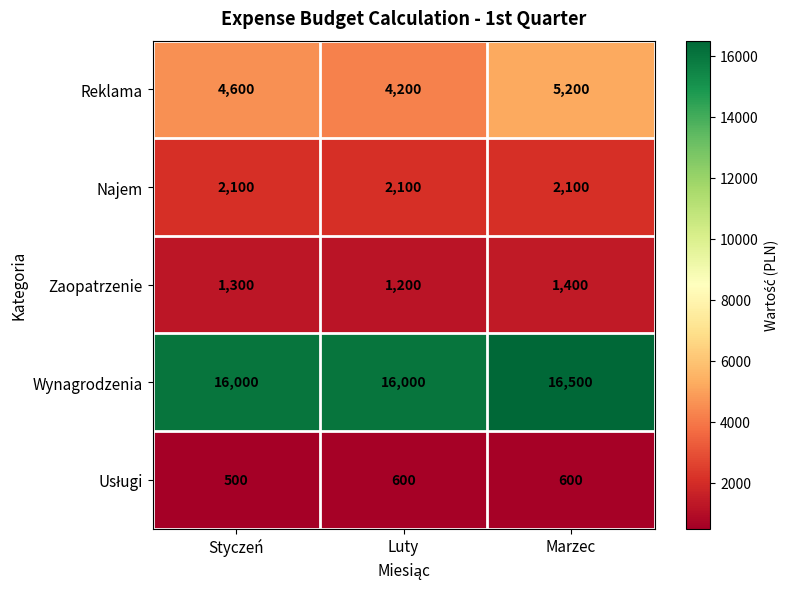

How many categories are shown in the chart?

3